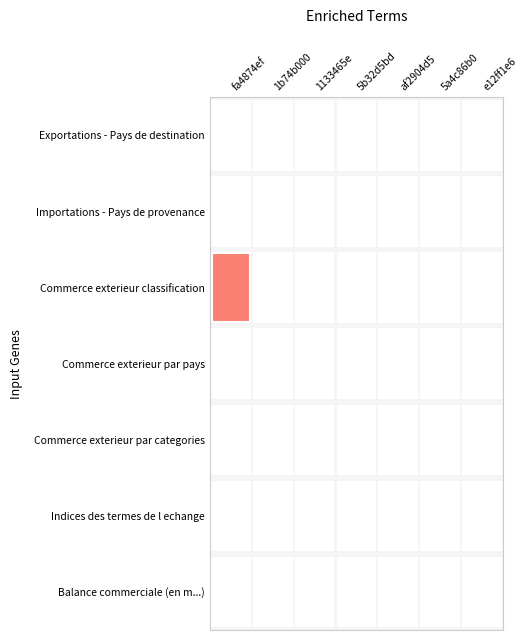

Rank the categories by Indices des termes de l echange value from highest to lowest.

fa4874ef, 1b74b000, 1133465e, 5b32d5bd, af2904d5, 5a4c86b0, e12ff1e6